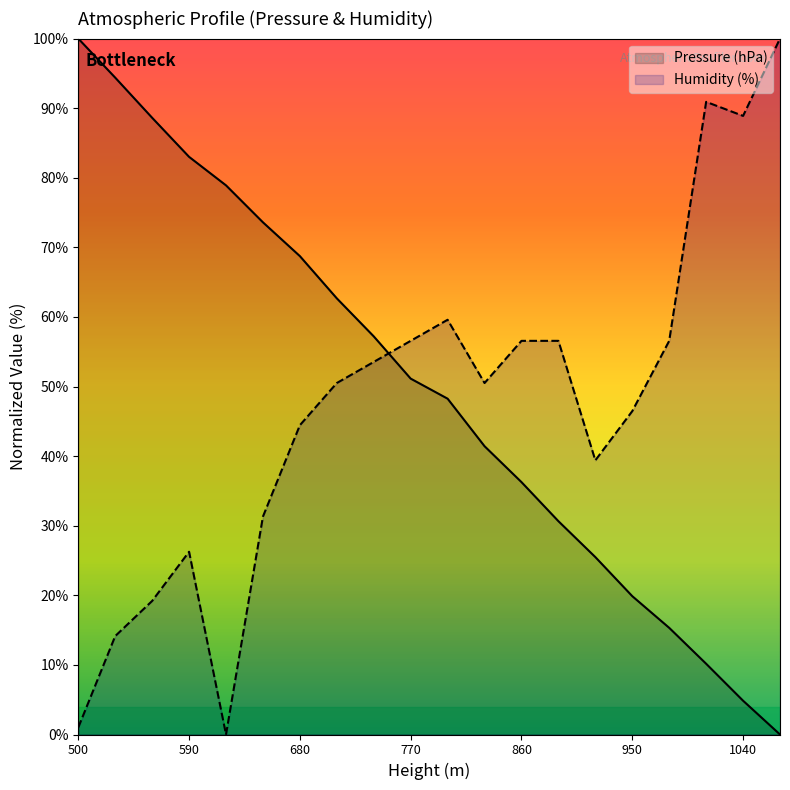

The value of Pressure (hPa) at 950 is 19.9. True or false?

True